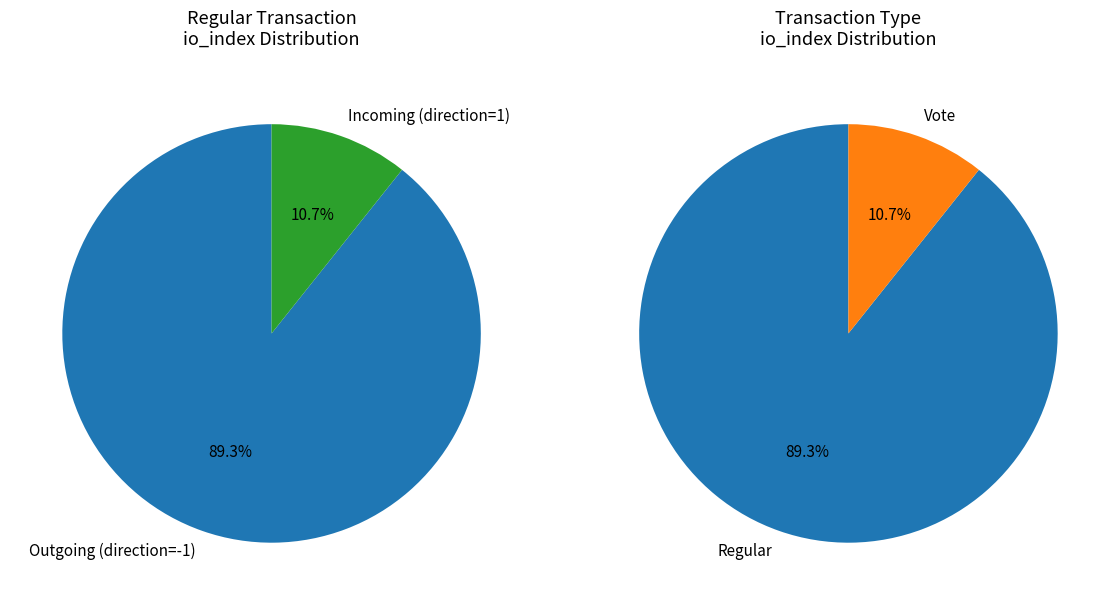

Between Regular and Vote, which is larger?

Regular